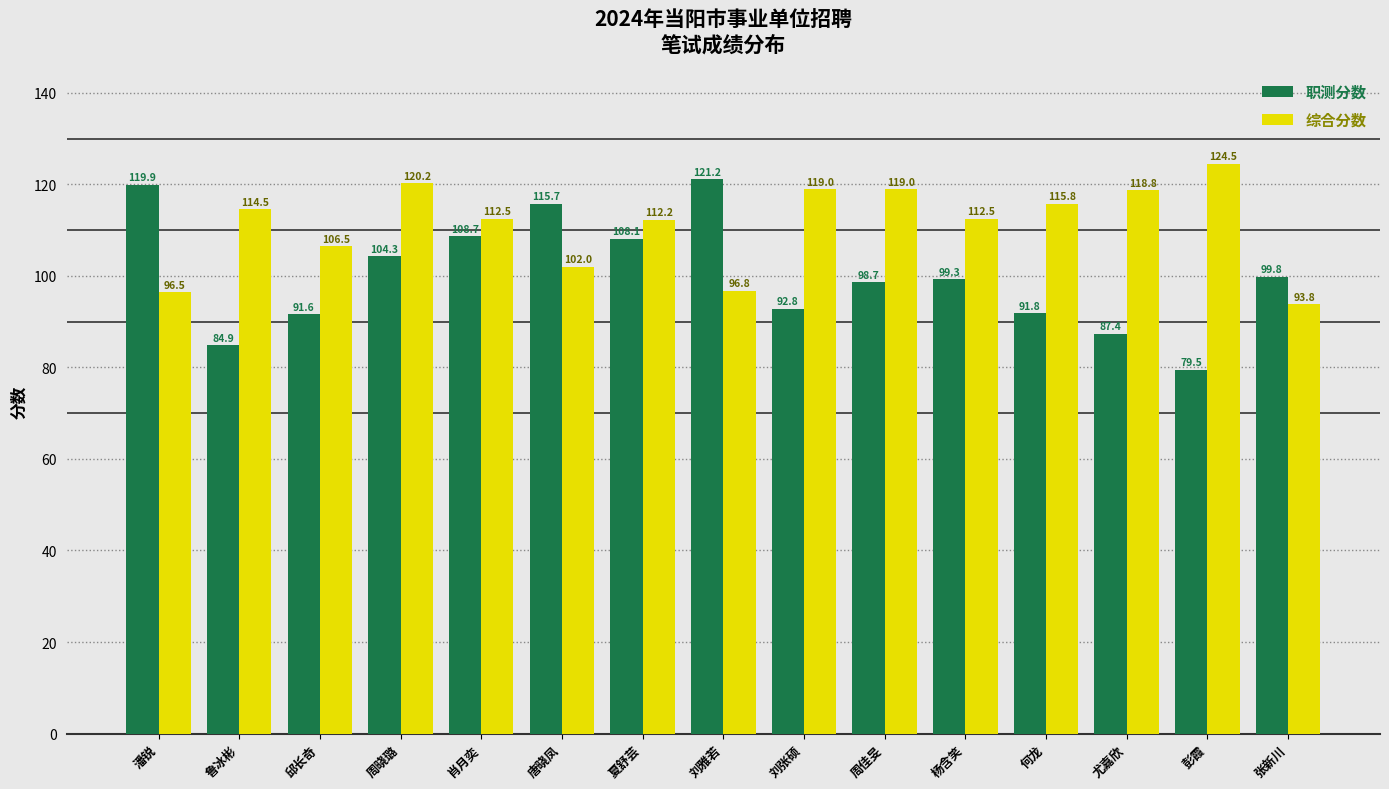

Rank the series at 潘锐 from lowest to highest value.

综合分数, 职测分数